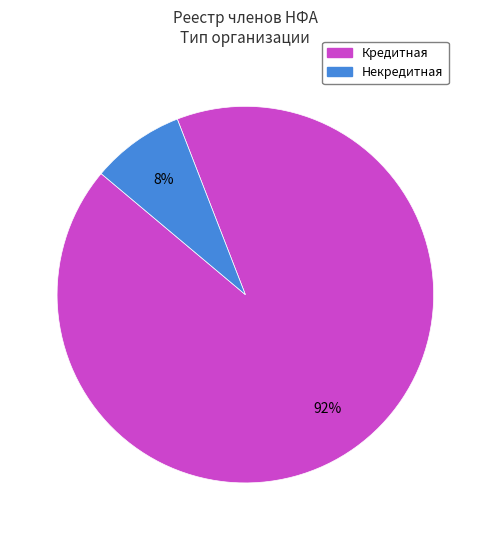

What is the ratio of the value at Кредитная to the value at Некредитная?

11.5